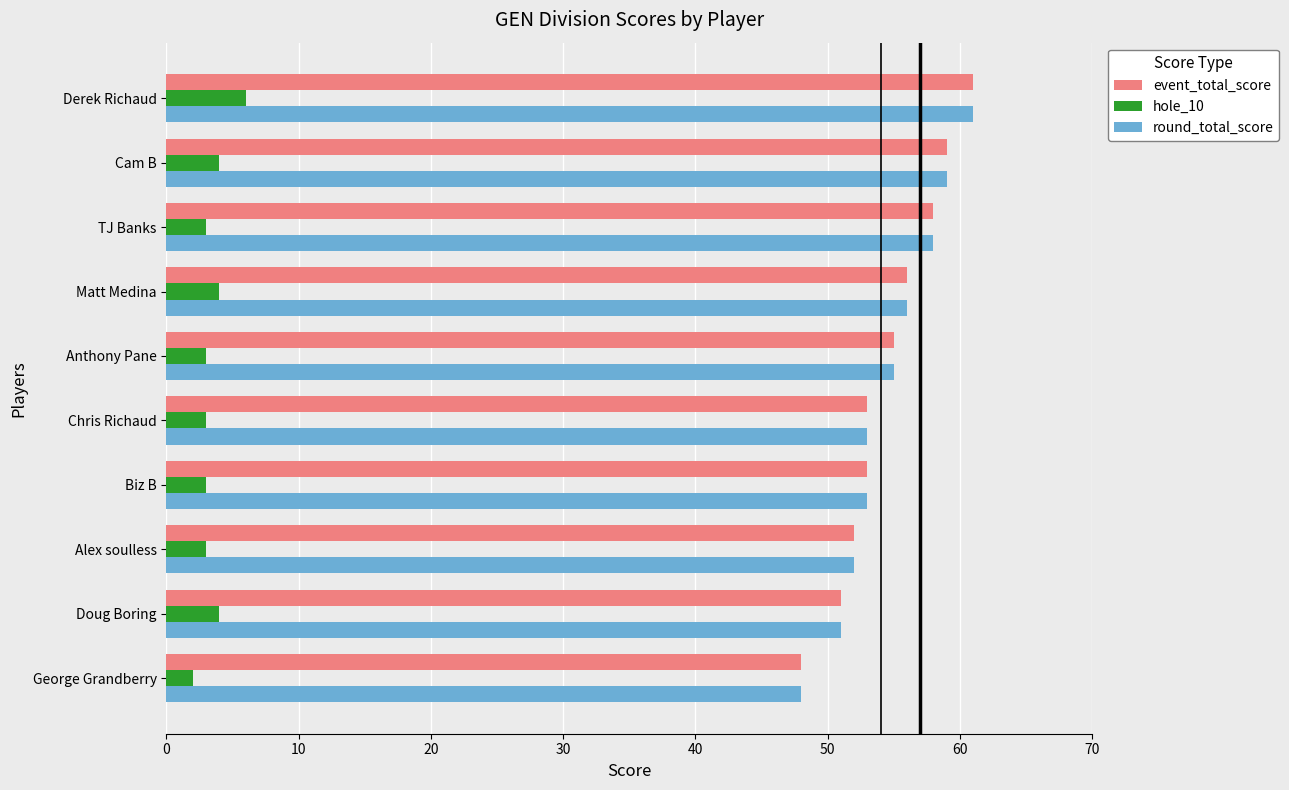

At which category is the sum across all series the highest?

Derek Richaud